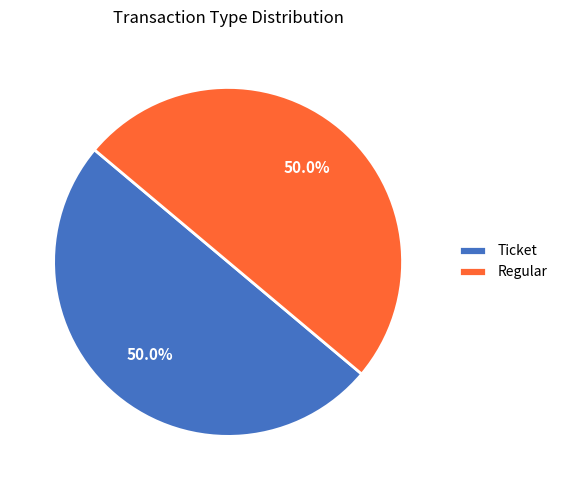

Approximately how many times larger is the value at Regular compared to Ticket?

1.0